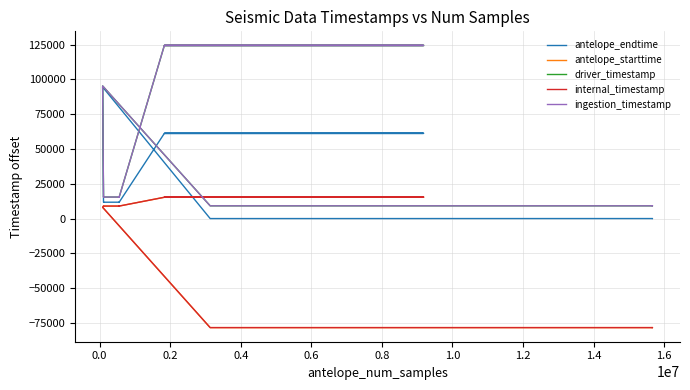

What is the lowest value of the antelope_starttime series?

-78341.5